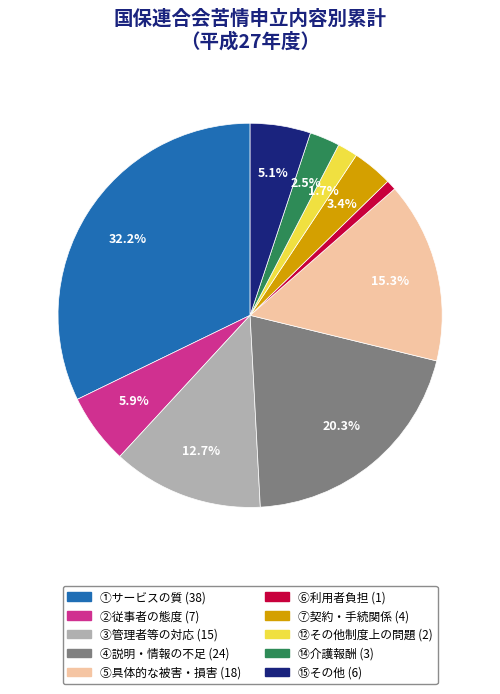

Does ③管理者等の対応 account for over 50% of the chart?

No